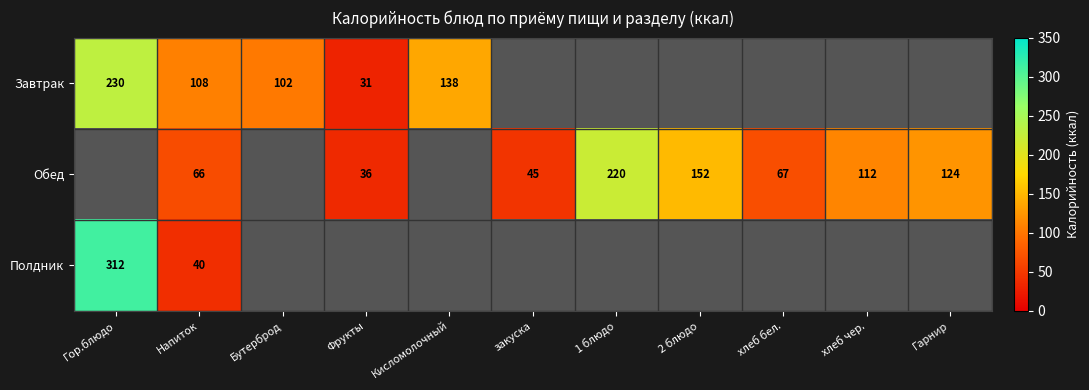

What value does the Полдник series have at Напиток?

39.9